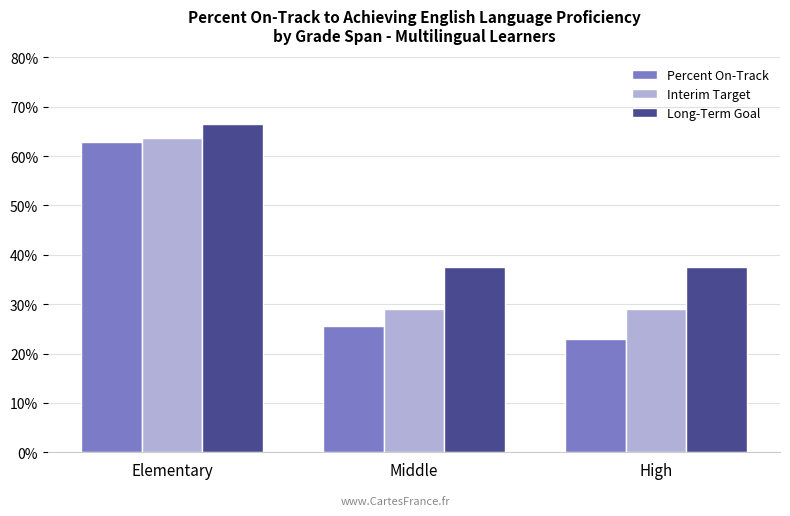

Rank the series at Middle from lowest to highest value.

Percent On-Track, Interim Target, Long-Term Goal